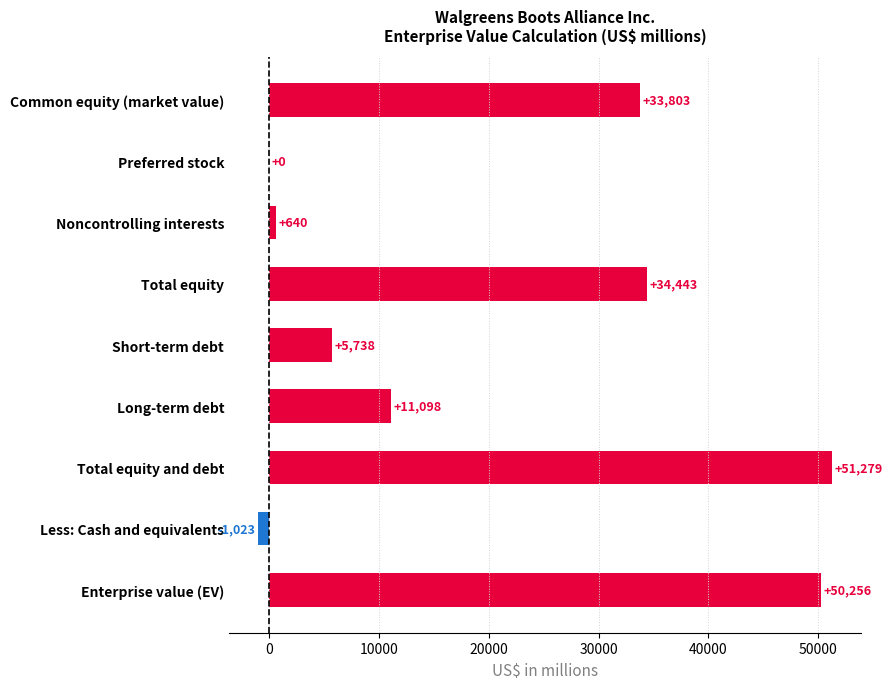

Is it true that the value at Total equity and debt is 70281?

False